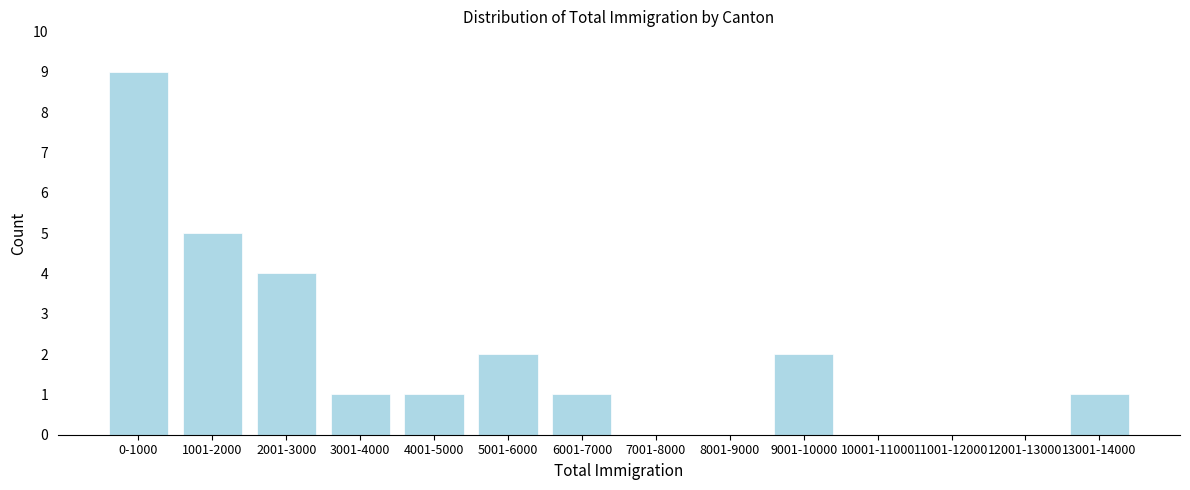

Reading left to right, list all the values displayed in this chart.

0-1000=9	1001-2000=5	2001-3000=4	3001-4000=1	4001-5000=1	5001-6000=2	6001-7000=1	7001-8000=0	8001-9000=0	9001-10000=2	10001-11000=0	11001-12000=0	12001-13000=0	13001-14000=1